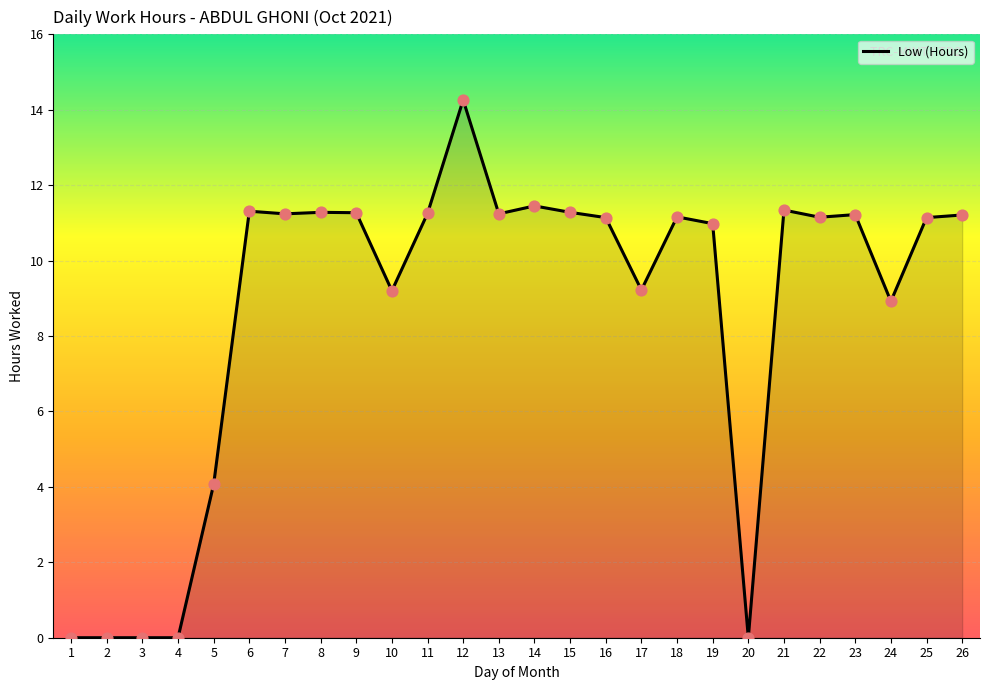

What is the change in value from 3 to 12?

+14.3